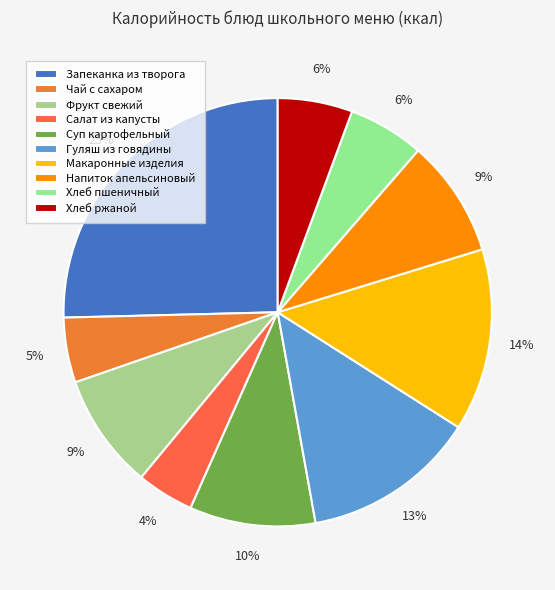

What is the smallest slice in the pie chart?

Салат из капусты